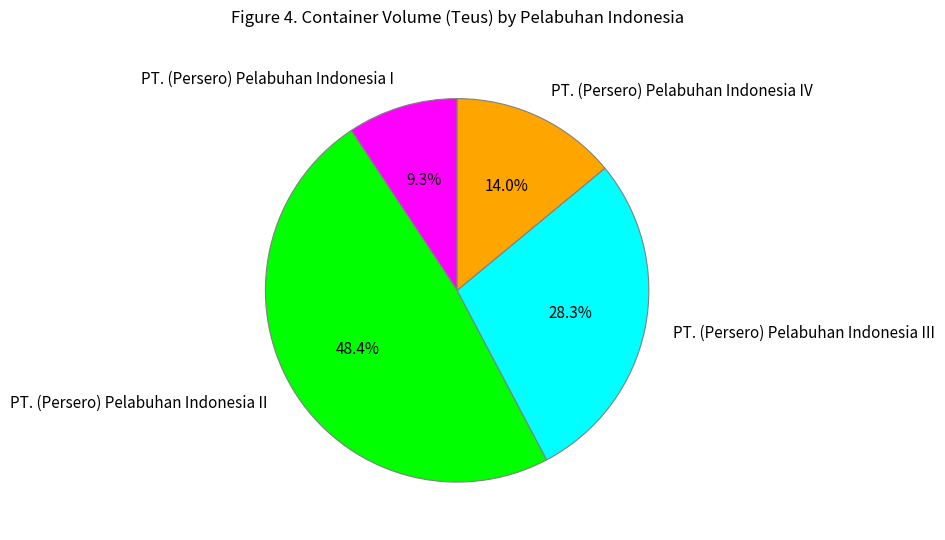

Which category has the smallest portion of the pie?

PT. (Persero) Pelabuhan Indonesia I